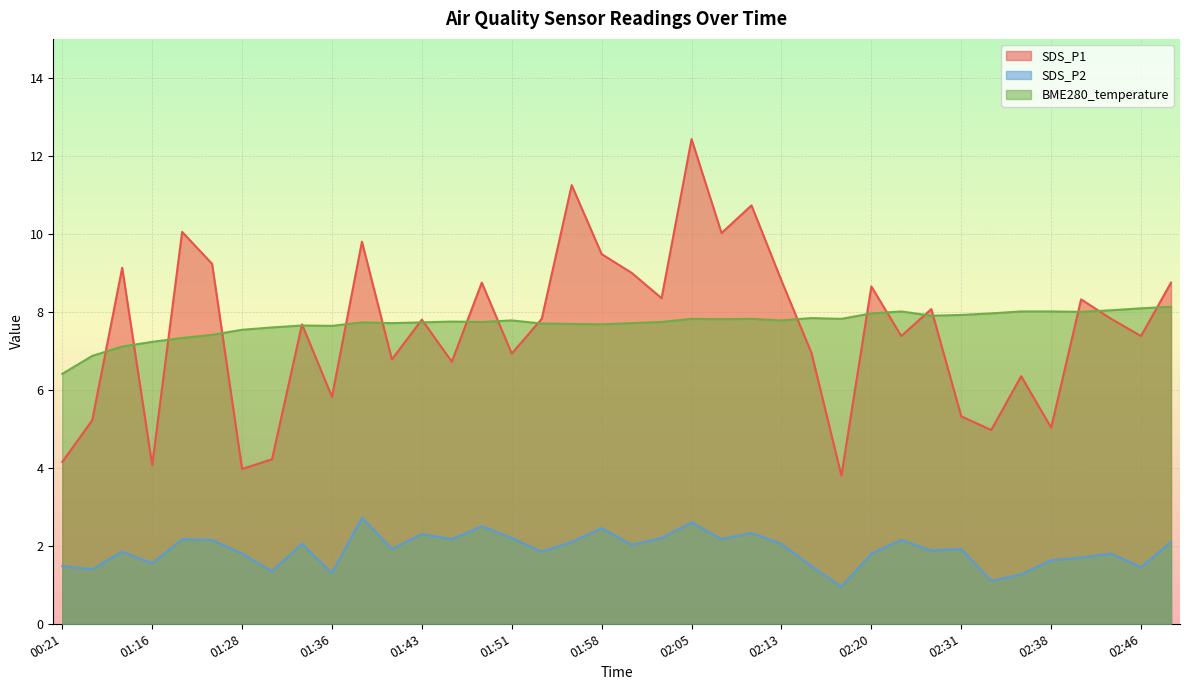

What is the difference between the second highest and minimum values in the SDS_P1 series?

7.5